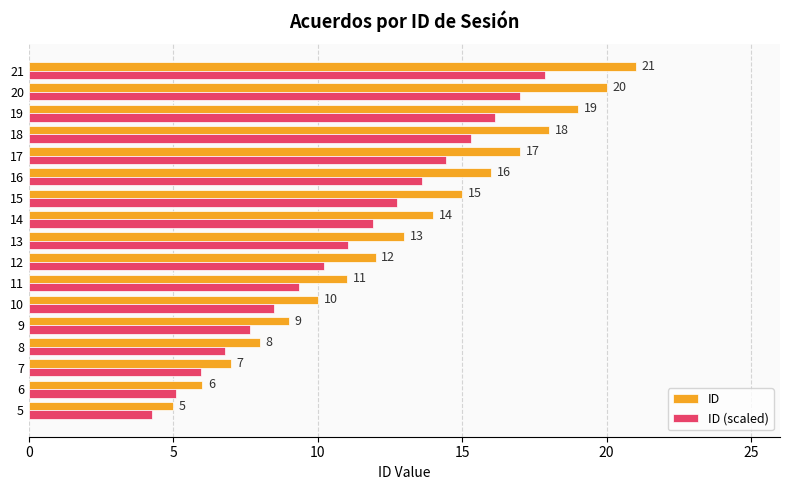

Which series has the widest spread of values?

ID